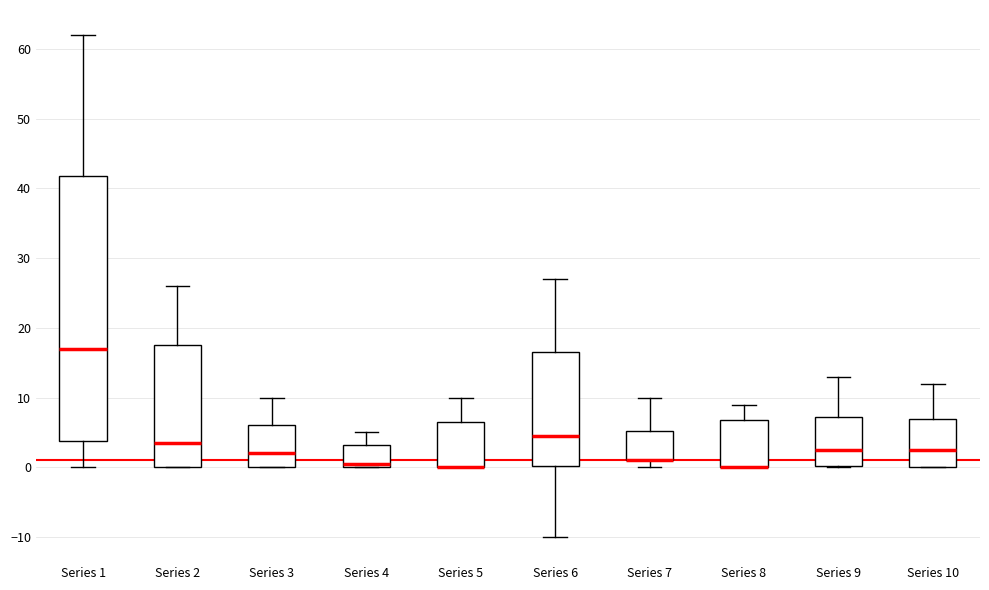

Which box is the tallest, from its lower edge to its upper edge?

Series 1